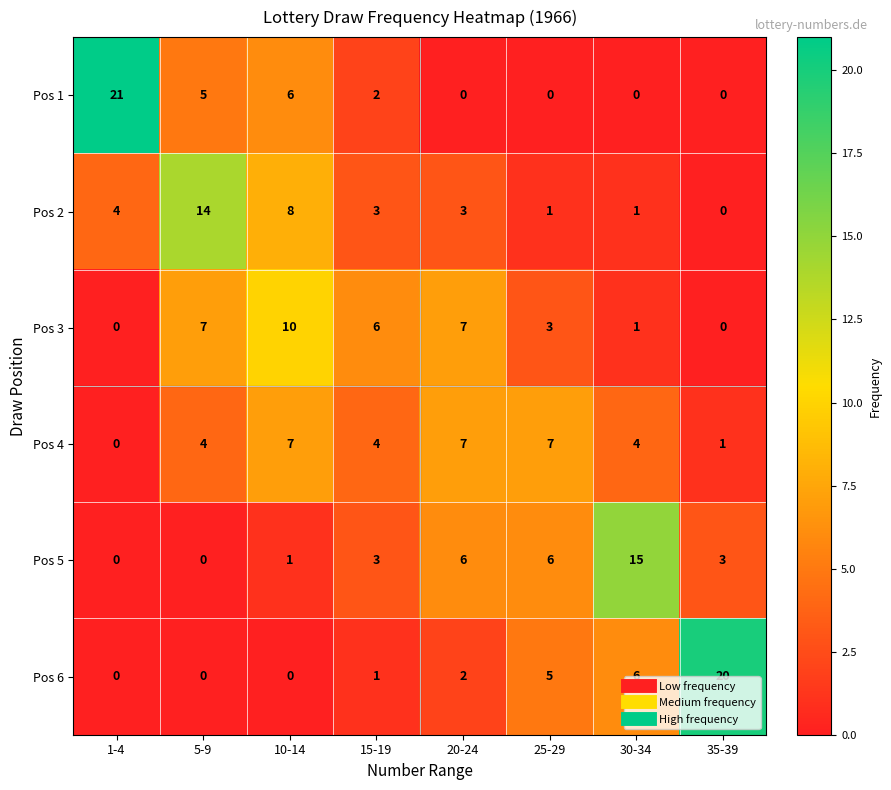

At how many categories does at least one series exceed 8?

5